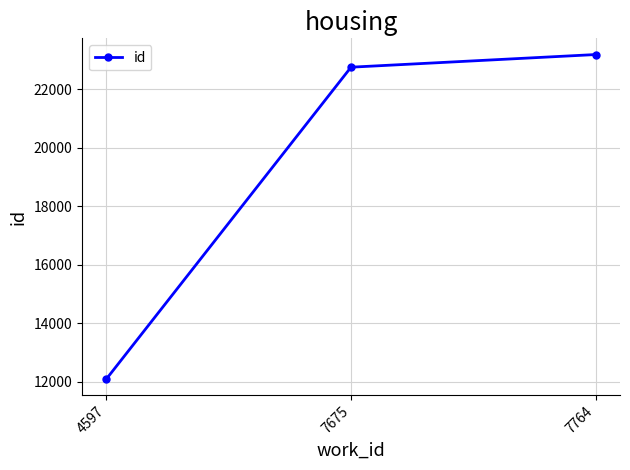

Is it true that the value at 4597 is 12102?

True